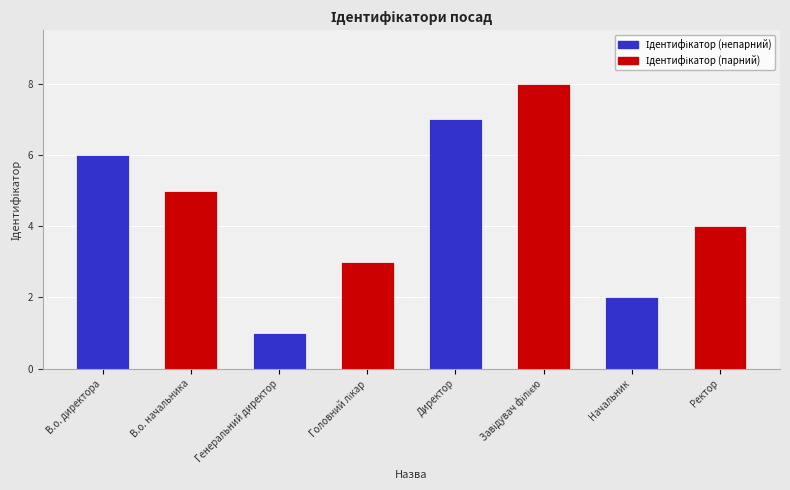

Is it true that the value at Генеральний директор is 1?

True